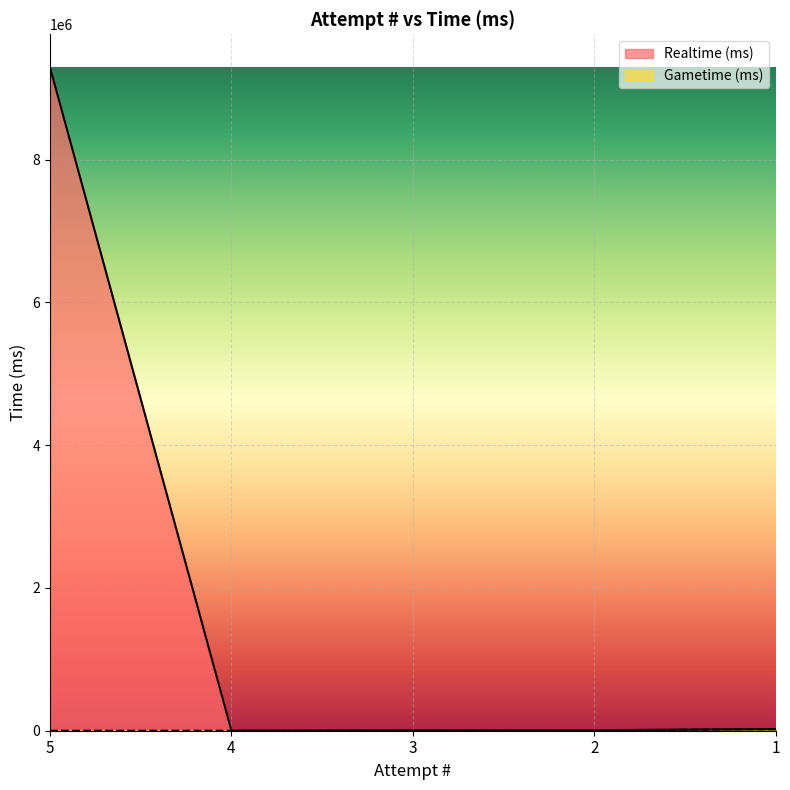

Where is Gametime (ms) nearest to the value 10516?

2